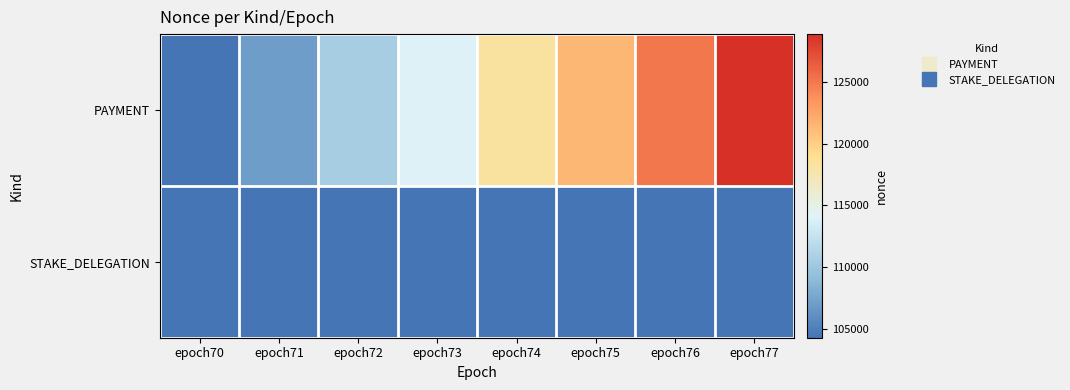

What is the difference between the highest and lowest values at epoch74?

118231